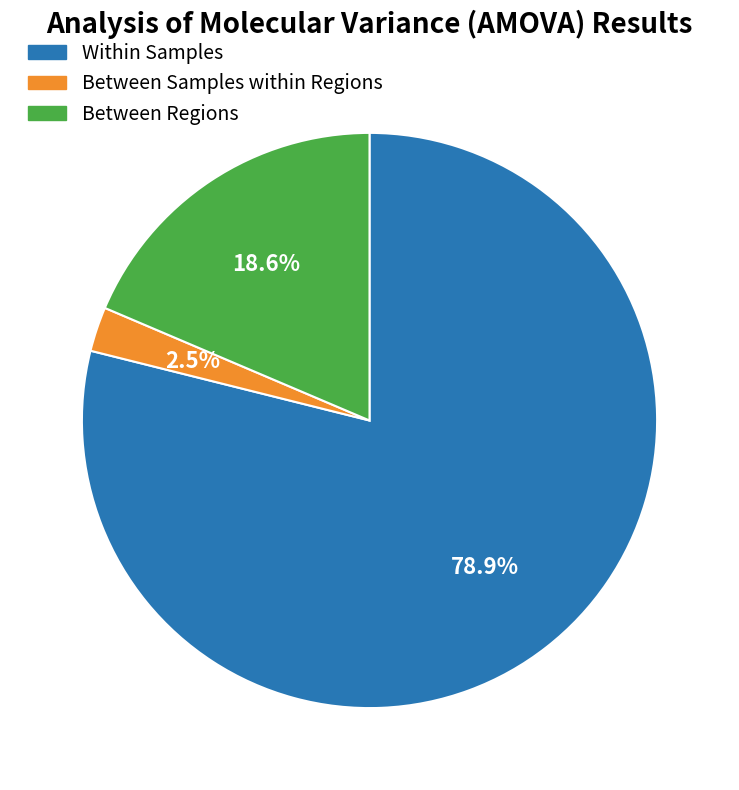

To the nearest percent, what is the average slice percentage?

33%